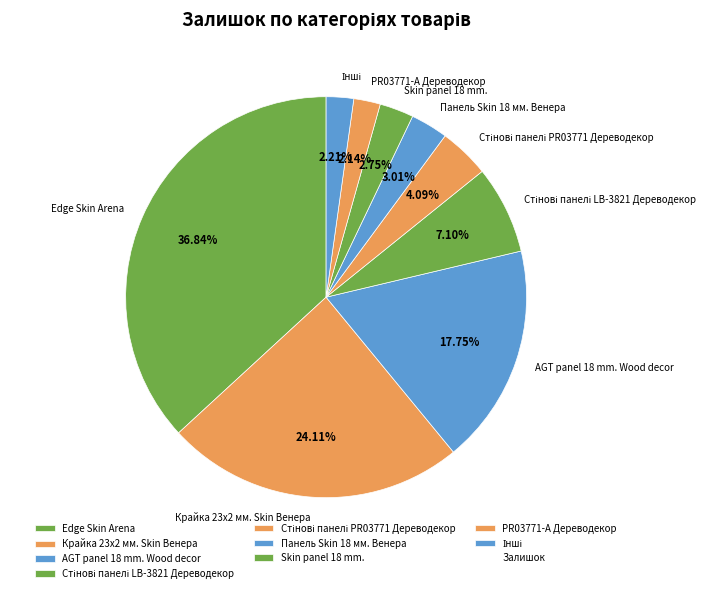

Combined, do PR03771-А Дереводекор and Панель Skin 18 мм. Венера account for over 50%?

No